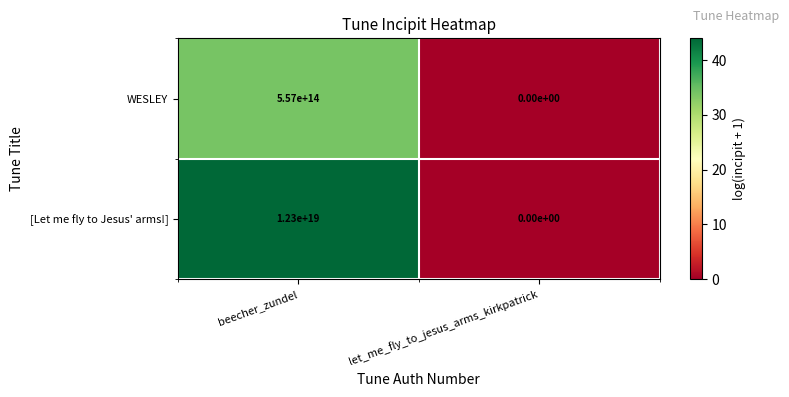

Count the number of data series in this chart.

2